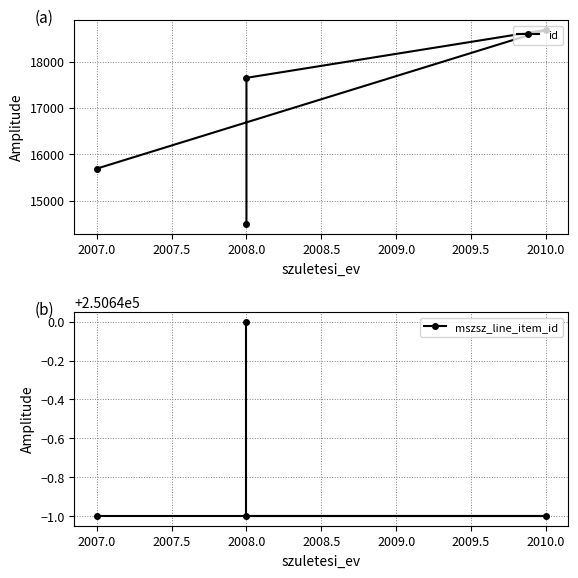

Between 2010.0 and 2008.0, which series saw the biggest shift?

id